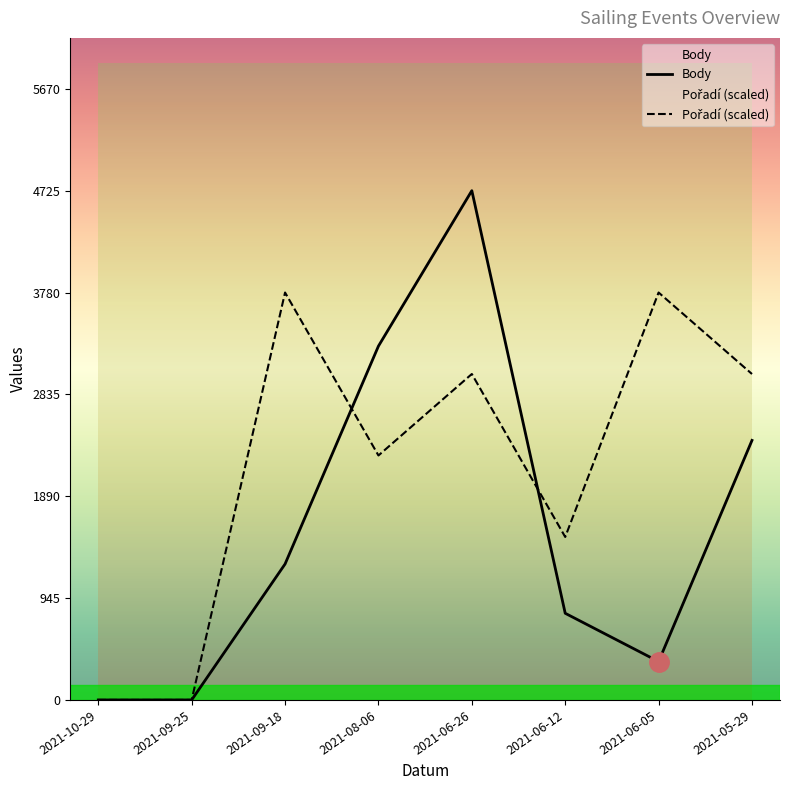

What is the label of the 3rd point from the left?

2021-09-18